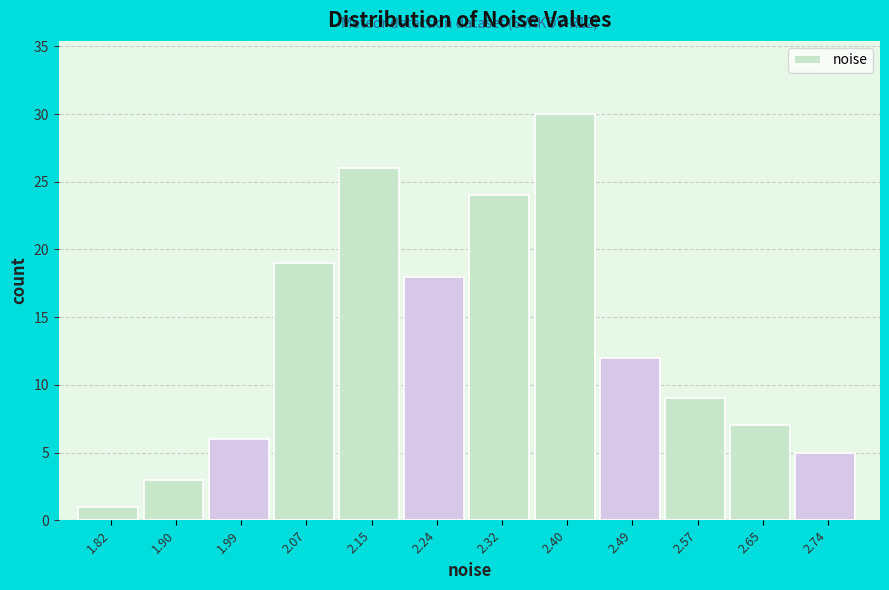

Reading right to left, extract all data points from this chart.

2.74=5	2.65=7	2.57=9	2.49=12	2.40=30	2.32=24	2.24=18	2.15=26	2.07=19	1.99=6	1.90=3	1.82=1